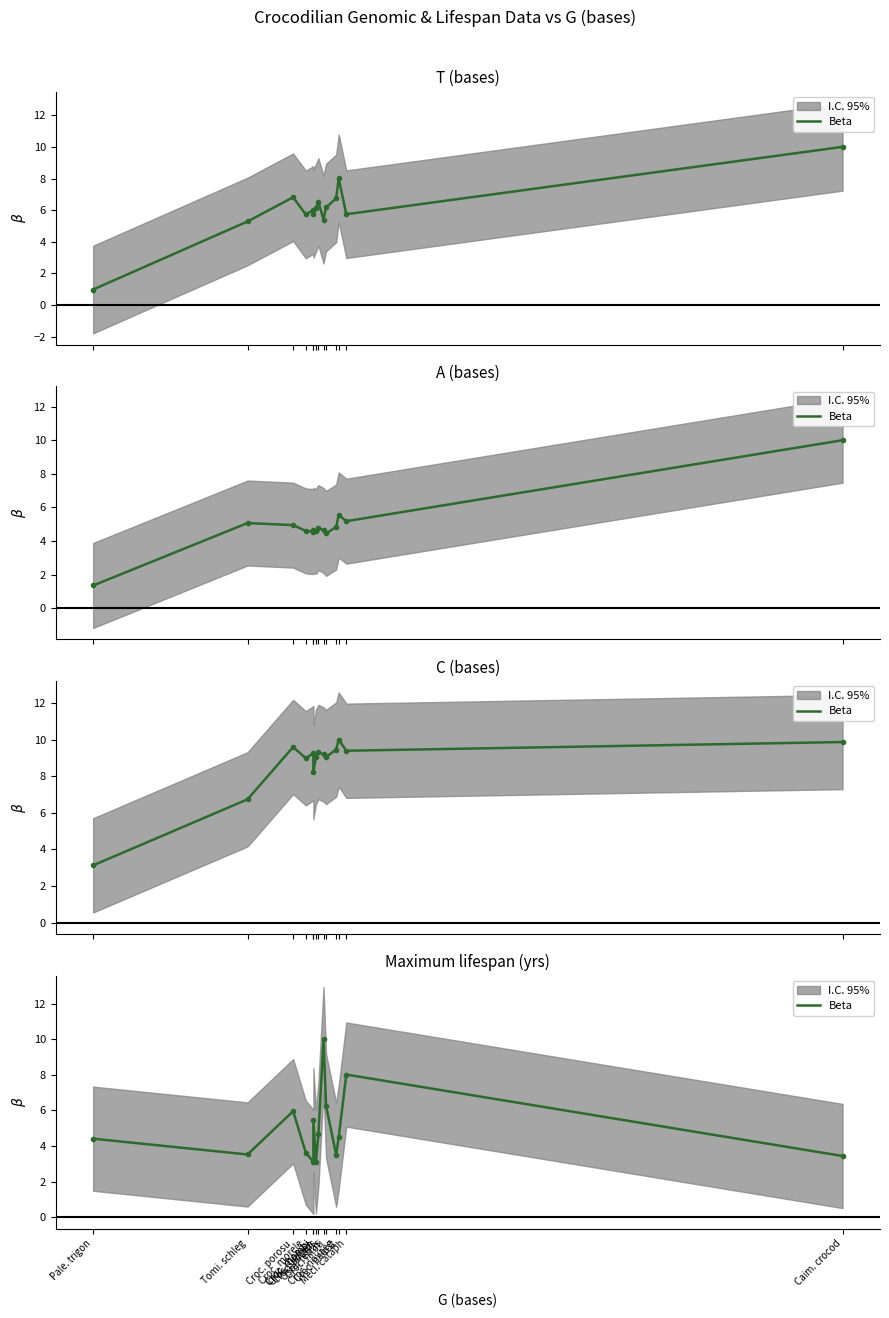

What is the difference between the values at Croc. palust and Croc. niloti?

1.8